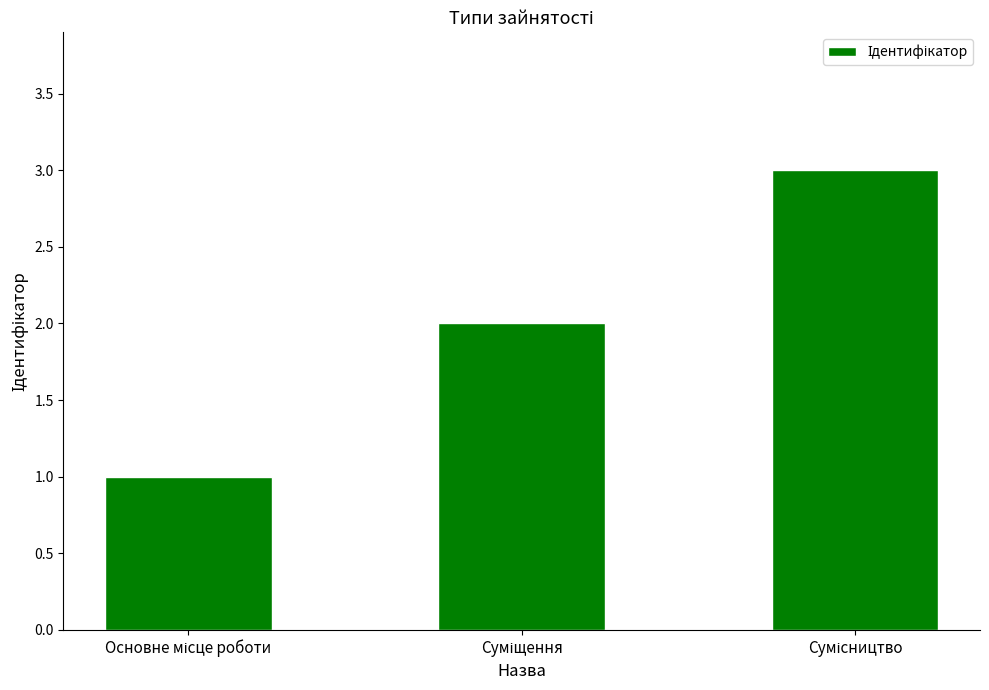

What is the greatest value displayed?

3